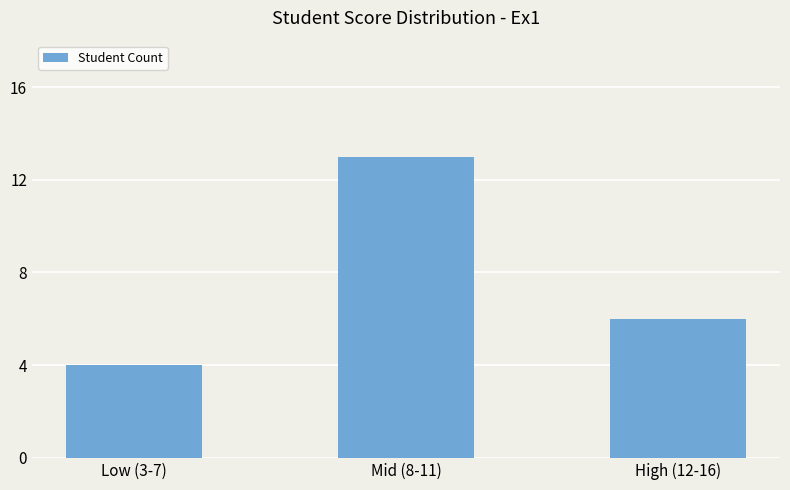

How many distinct data groups are displayed?

1